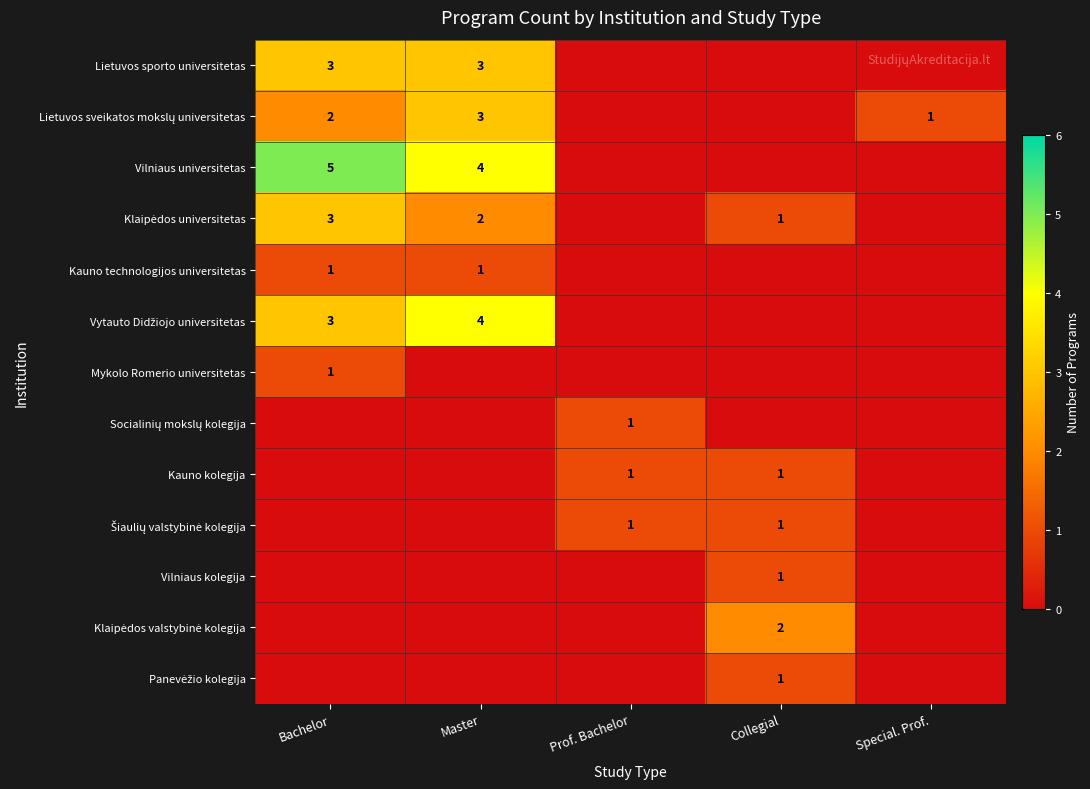

Is it true that Lietuvos sporto universitetas equals -2 at Collegial?

False